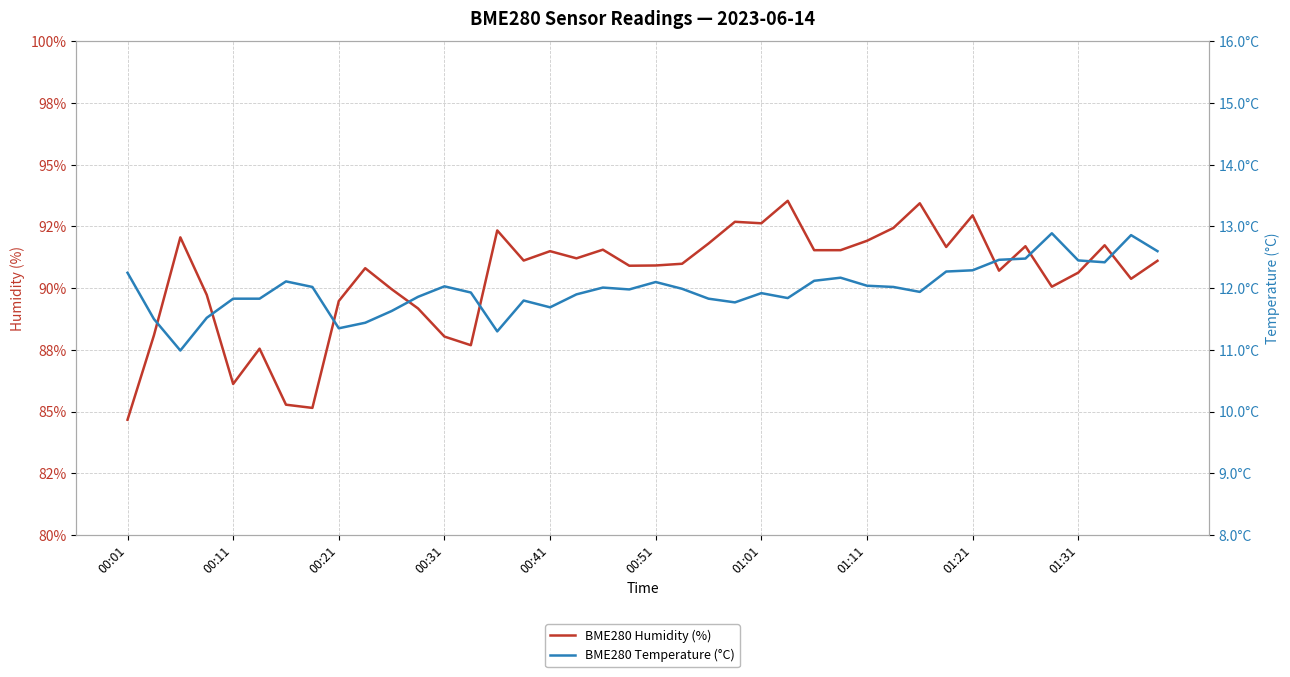

What is the maximum value shown in the chart?

93.5